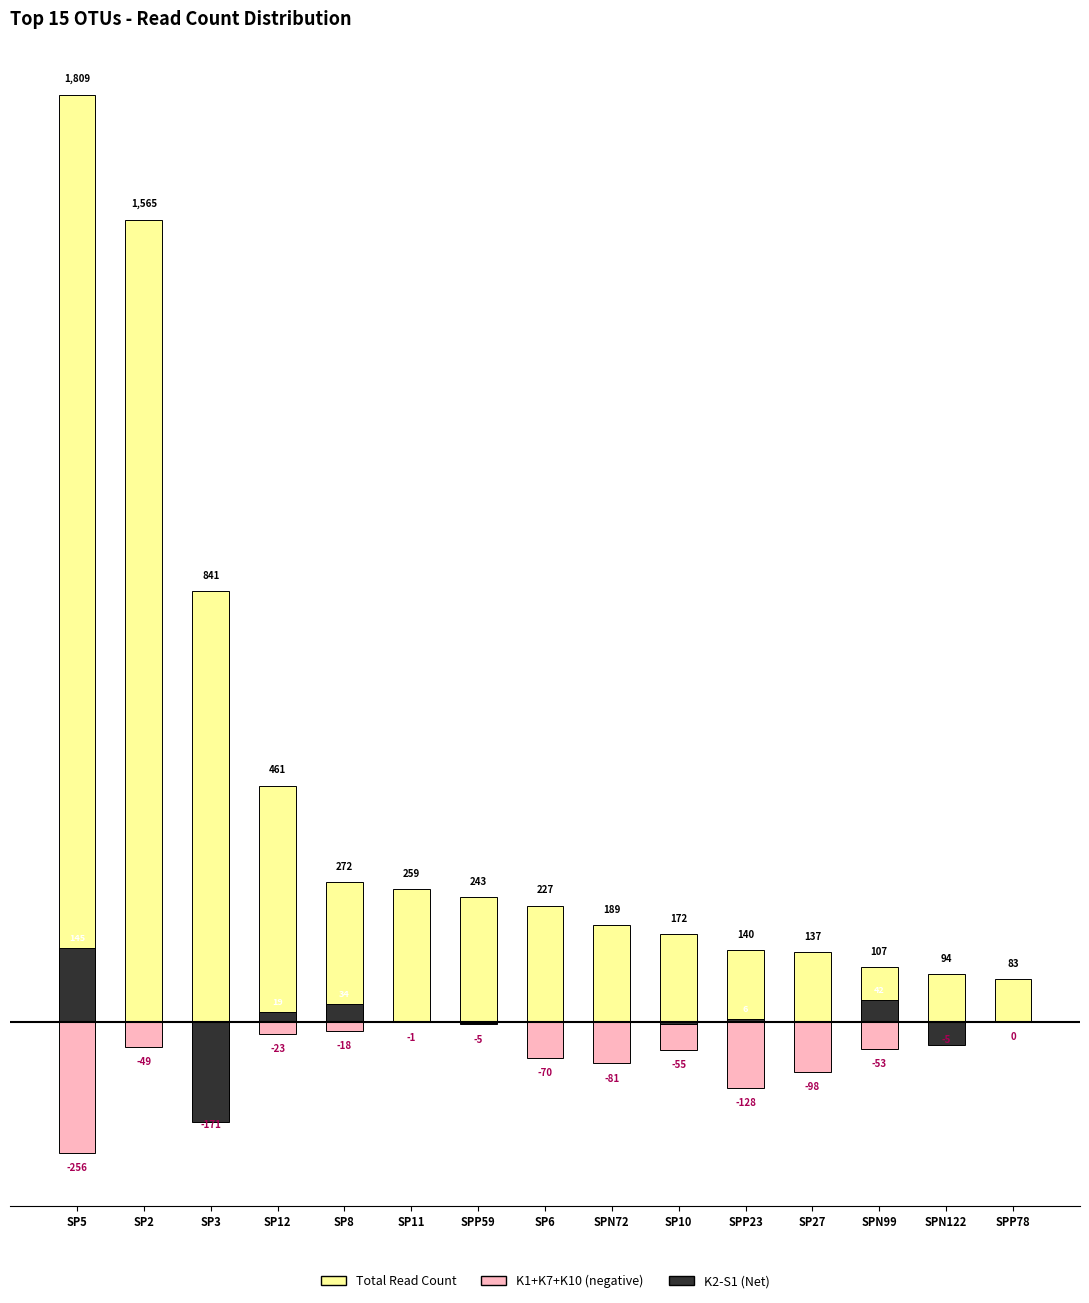

What is the spread (max minus min) of values at SP3?

1037